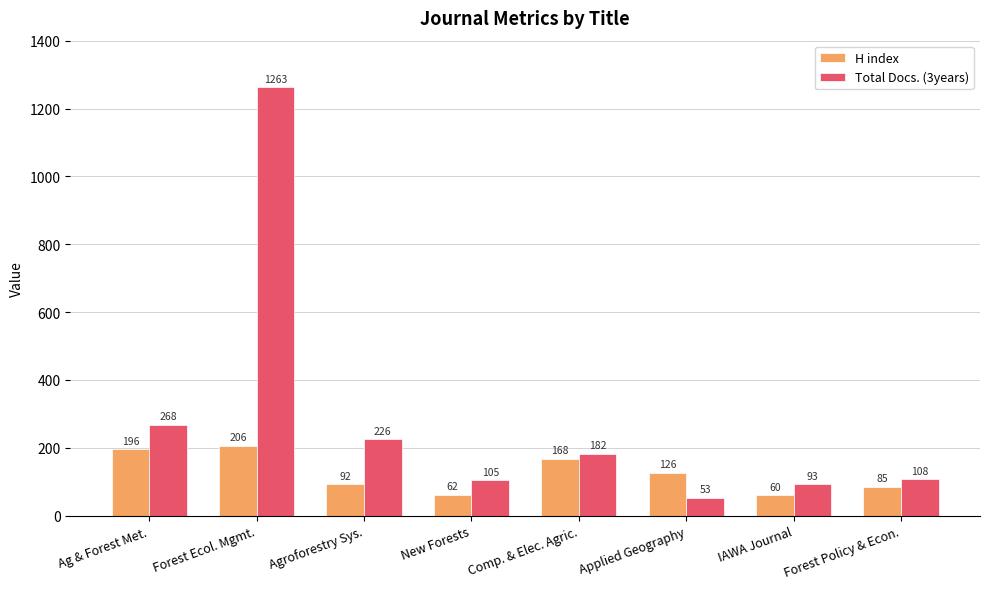

What is the difference between the highest and lowest values at Agroforestry Sys.?

134